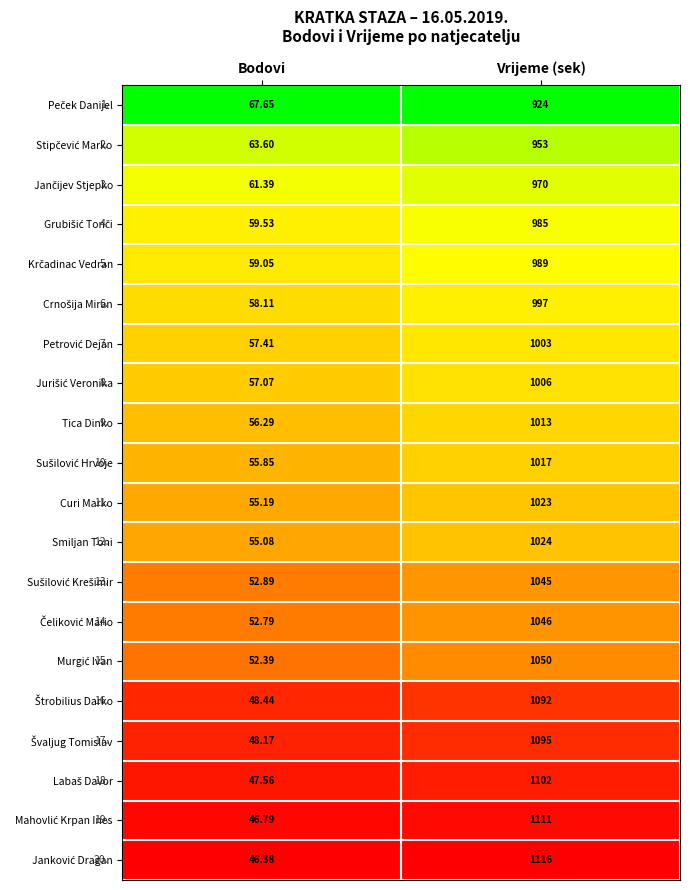

At which category is the sum across all series the highest?

Vrijeme (sek)